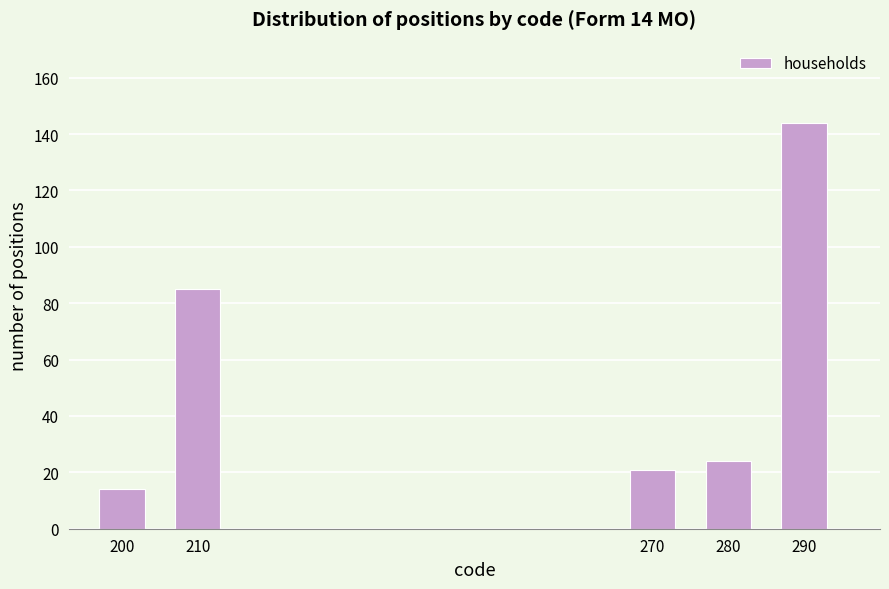

Reading left to right, what are all the values shown in this chart?

200=14	210=85	270=21	280=24	290=144